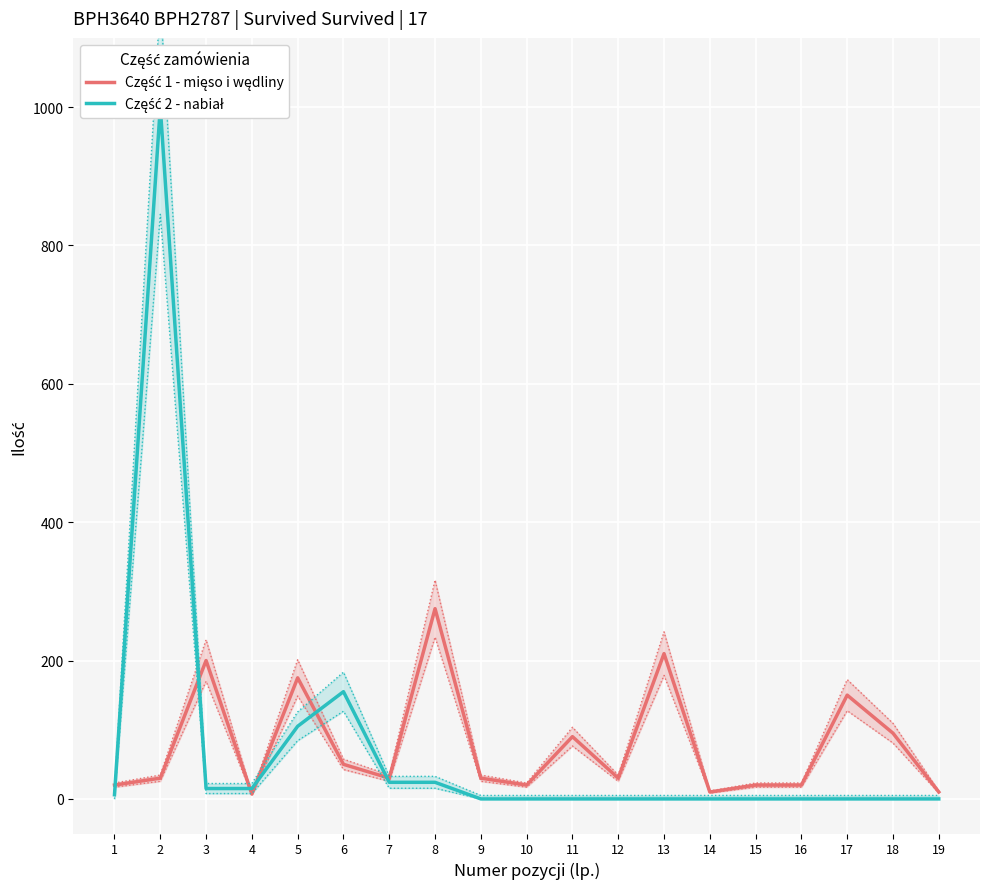

Rank the series by their maximum value, from highest to lowest.

Część 2 - nabiał, Część 1 - mięso i wędliny